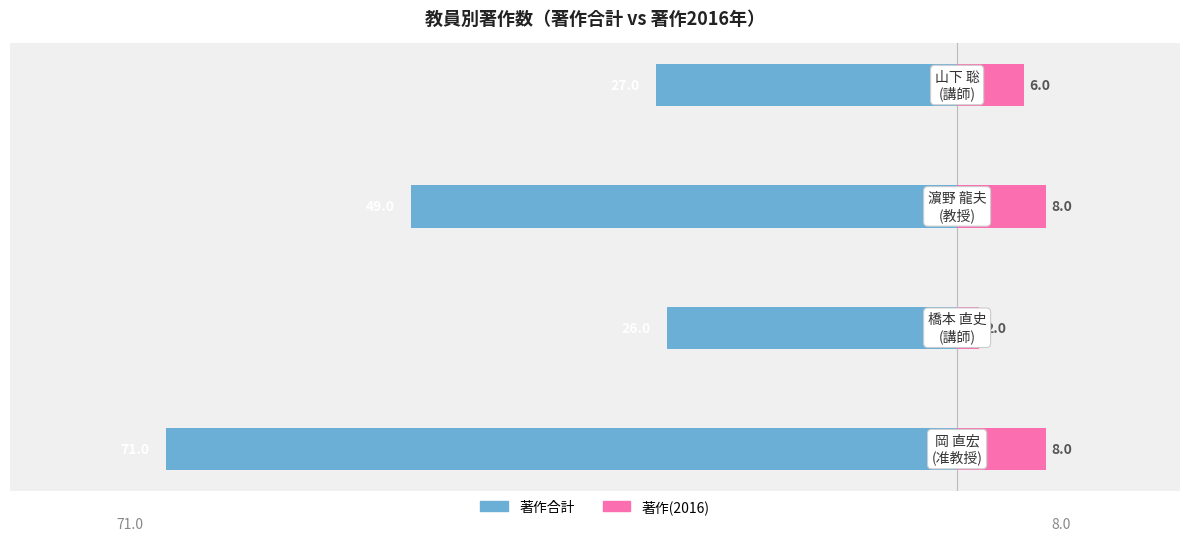

What is the value of the 著作(2016) bar at the 4th from the left?

6